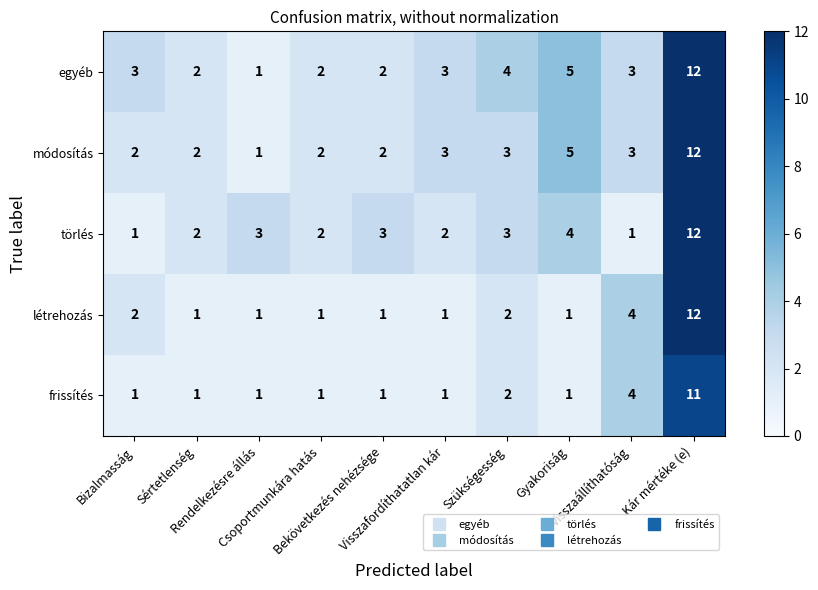

What is the maximum value for frissítés?

11